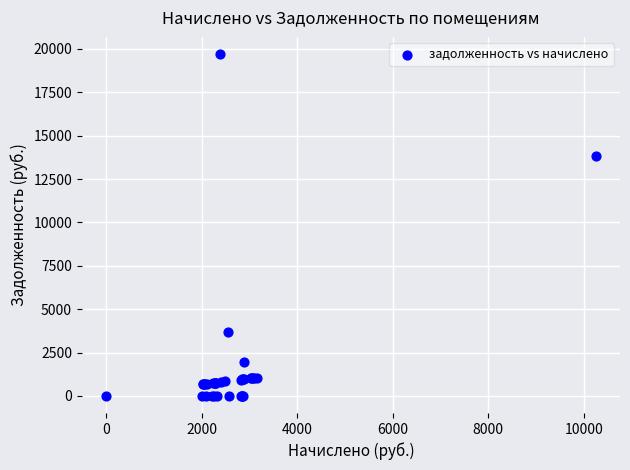

What Y value in the scatter plot is closest to 9856?

13840.8